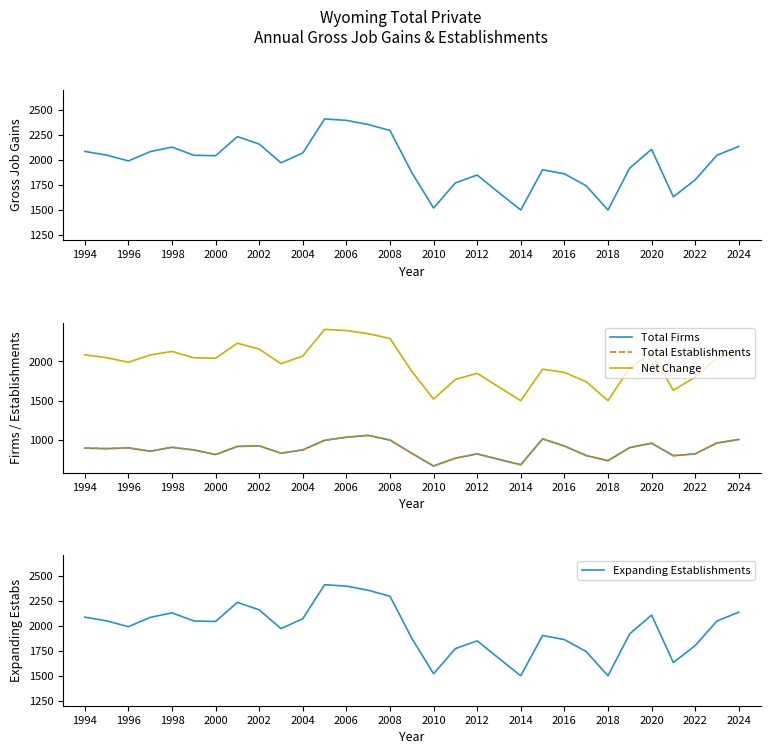

Rank the series by their maximum value, from lowest to highest.

Total Firms, Total Establishments, Total Gross Job Gains, Net Change, Expanding Establishments